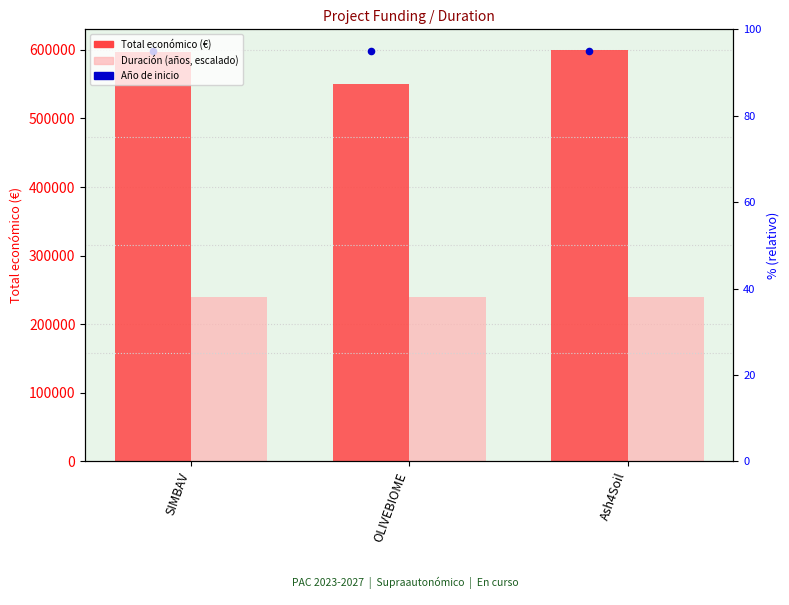

Is the value of Duración (años, escalado) at OLIVEBIOME greater than the value of Total económico at OLIVEBIOME?

No